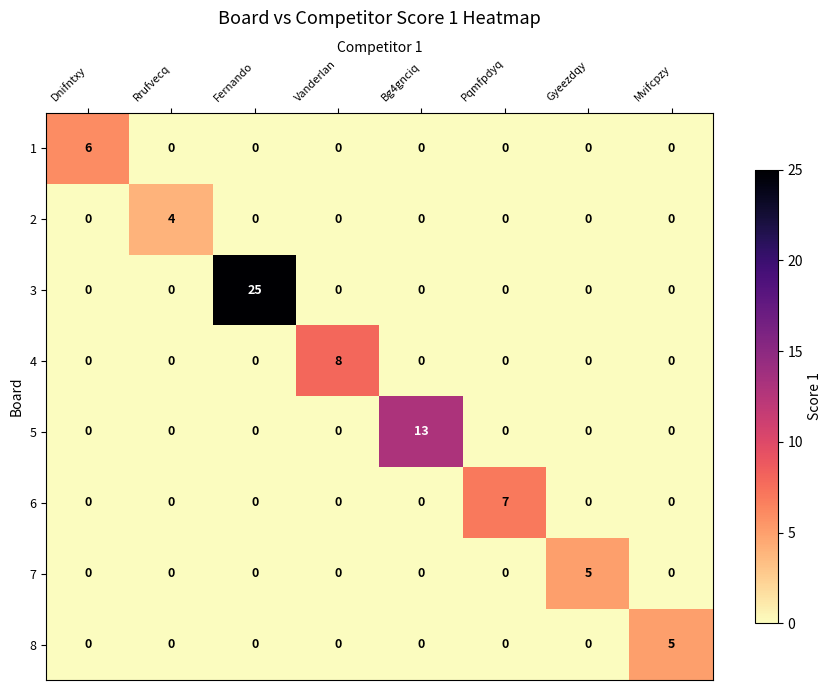

What is the sum of all 2 values?

4